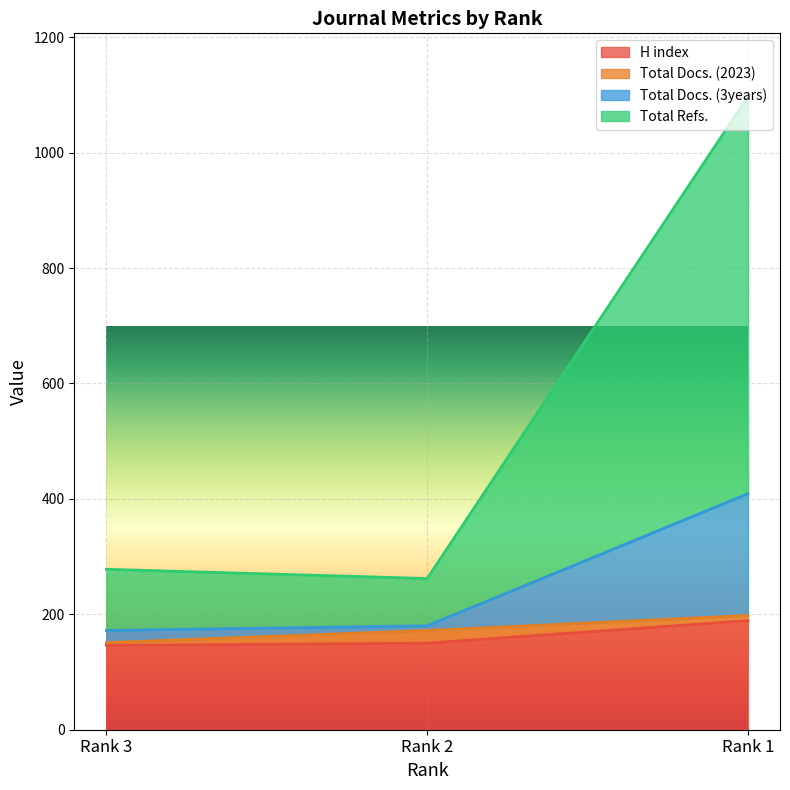

What is the difference between the maximum and second lowest values in the H index series?

39